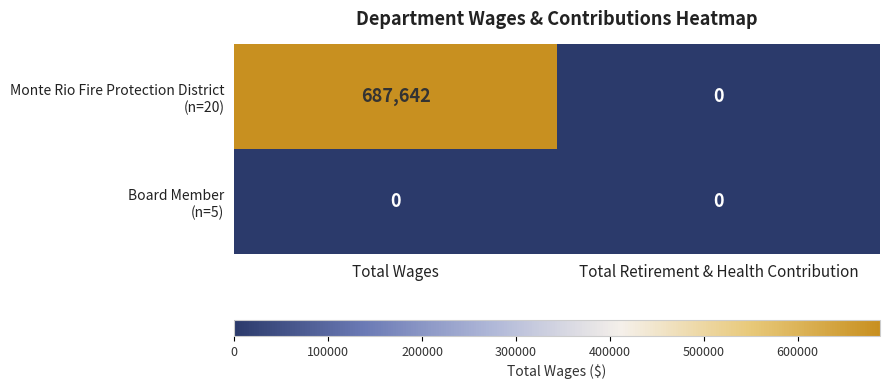

At which category does the chart reach its peak across all series?

Total Wages